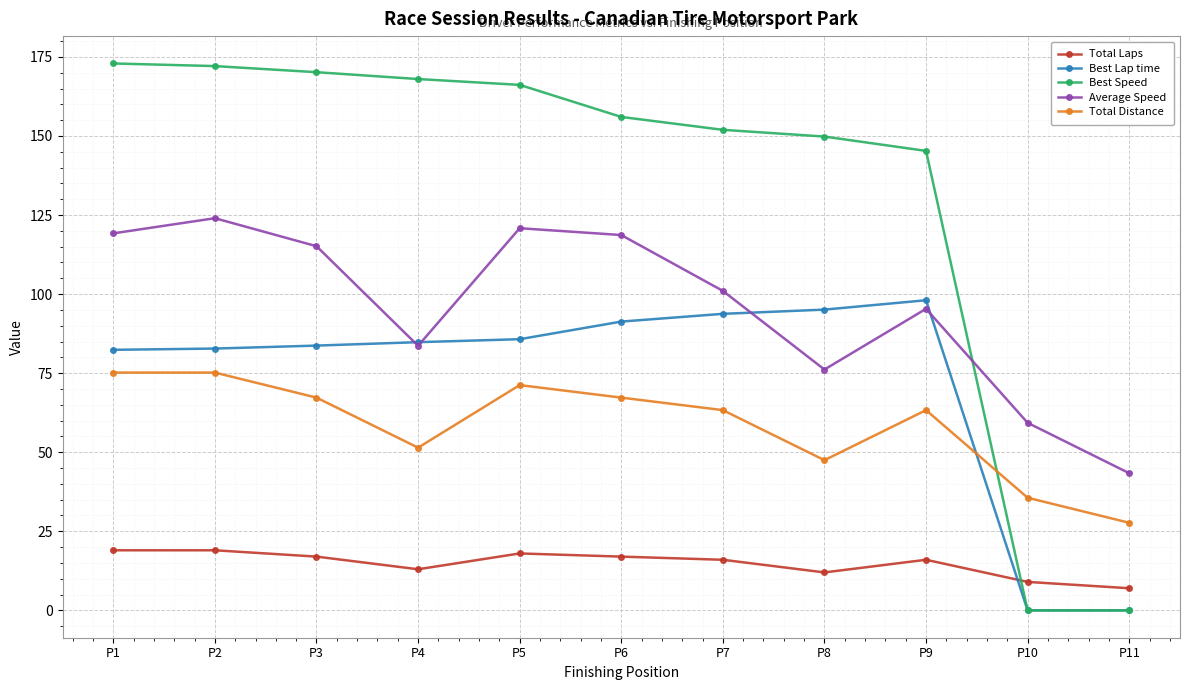

Rank the series at P9 from lowest to highest value.

Total Laps, Total Distance, Average Speed, Best Lap time, Best Speed